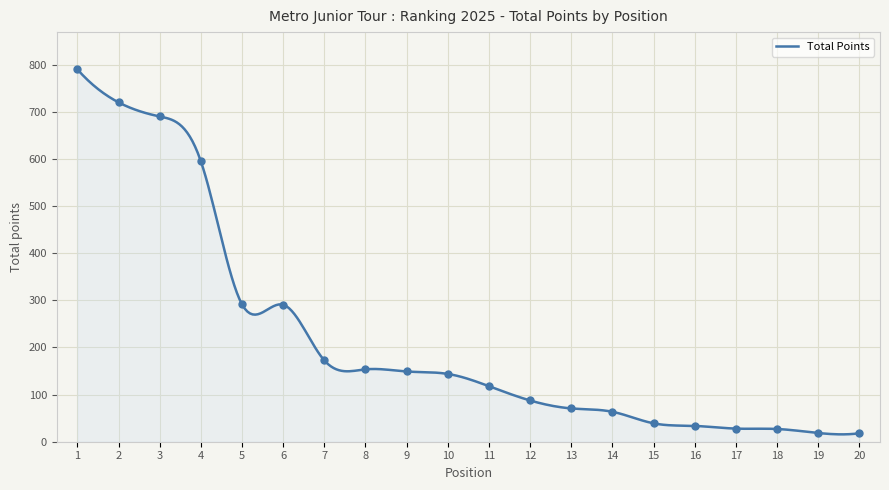

Approximately how many times larger is the value at 14 compared to 8?

0.4